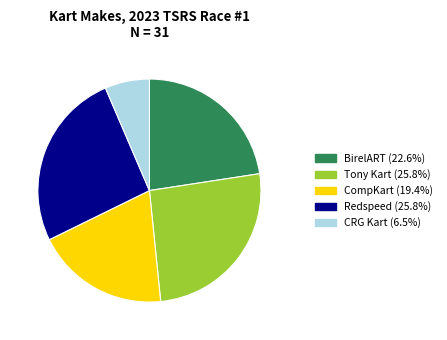

Is there a majority slice in this chart?

No